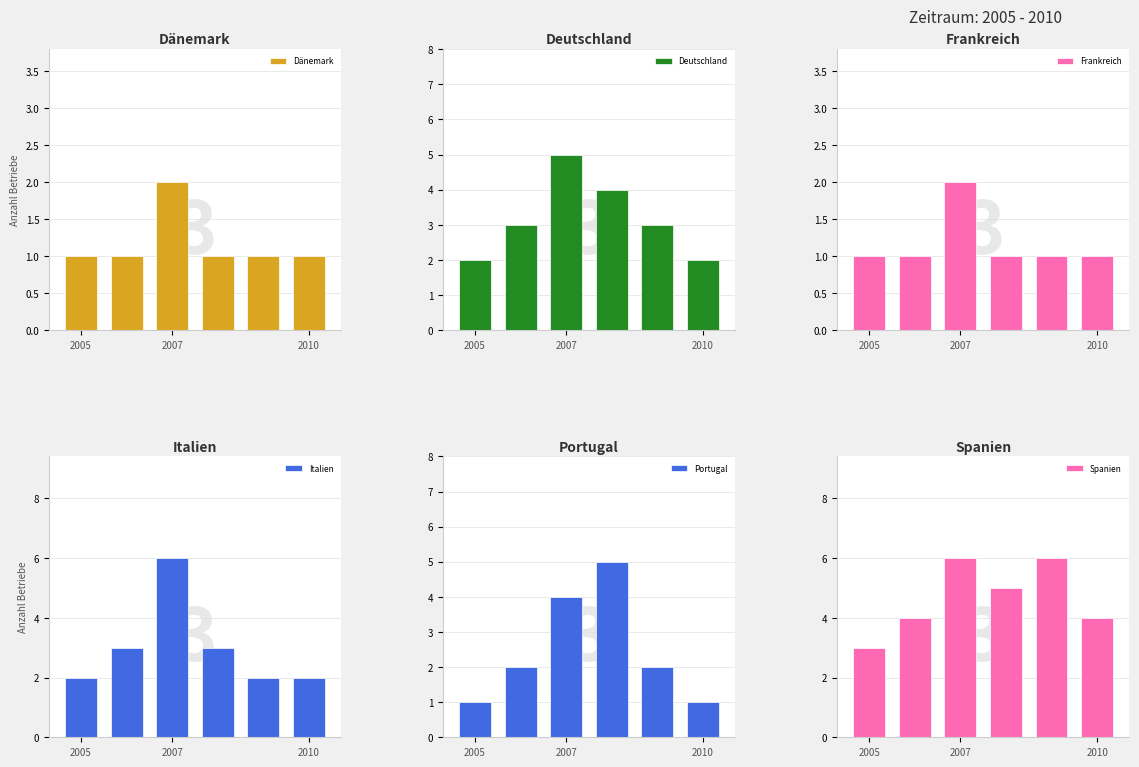

Reading right to left, what are all the values shown in this chart?

Dänemark: 1	1	1	2	1	1
Deutschland: 2	3	4	5	3	2
Frankreich: 1	1	1	2	1	1
Italien: 2	2	3	6	3	2
Portugal: 1	2	5	4	2	1
Spanien: 4	6	5	6	4	3